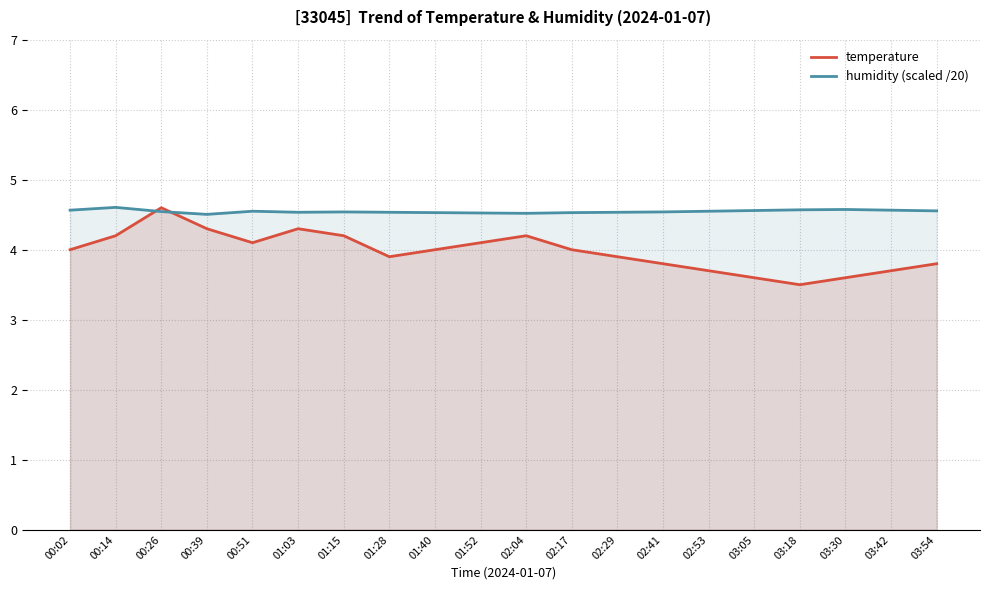

What is the sum of all temperature values?

79.5